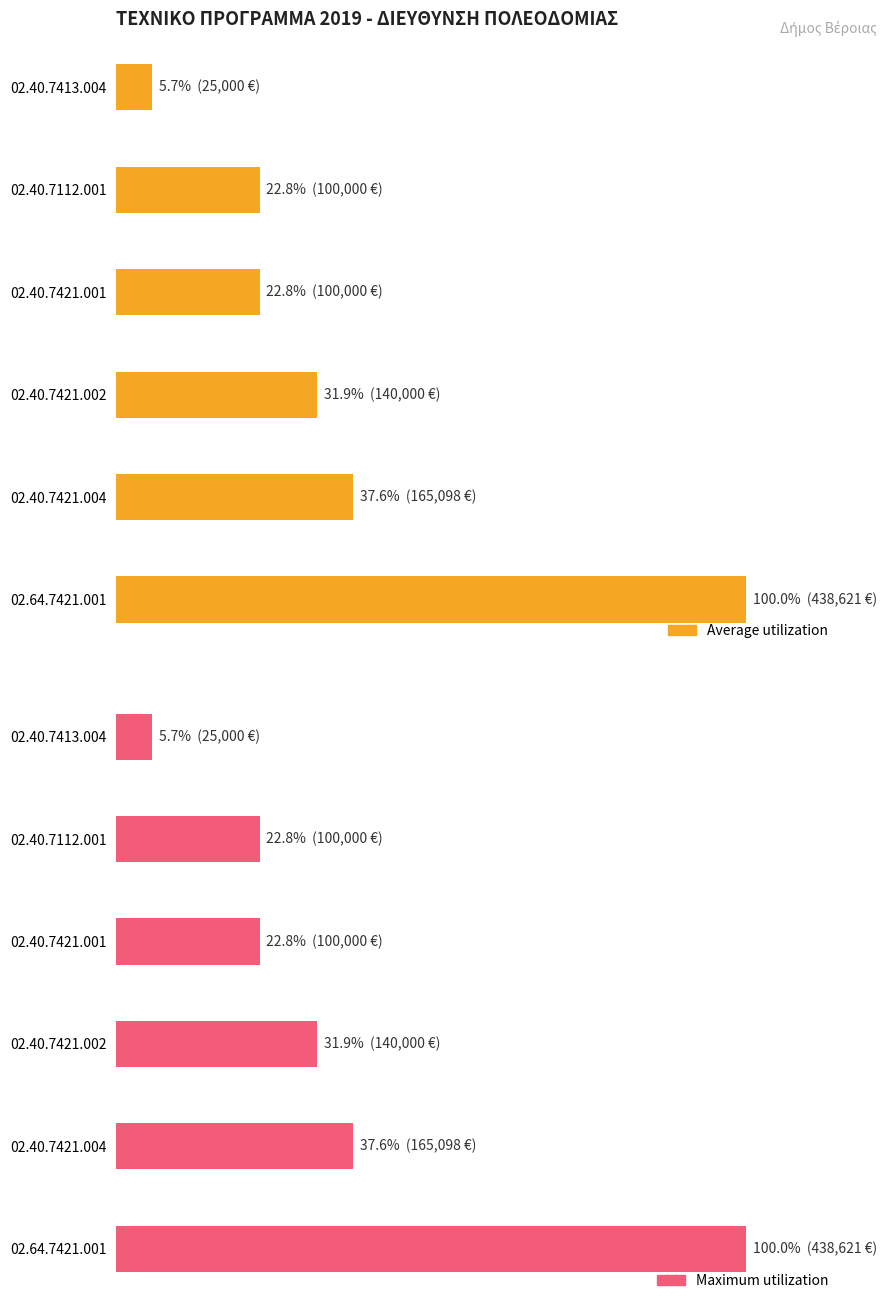

Count the number of data series in this chart.

2